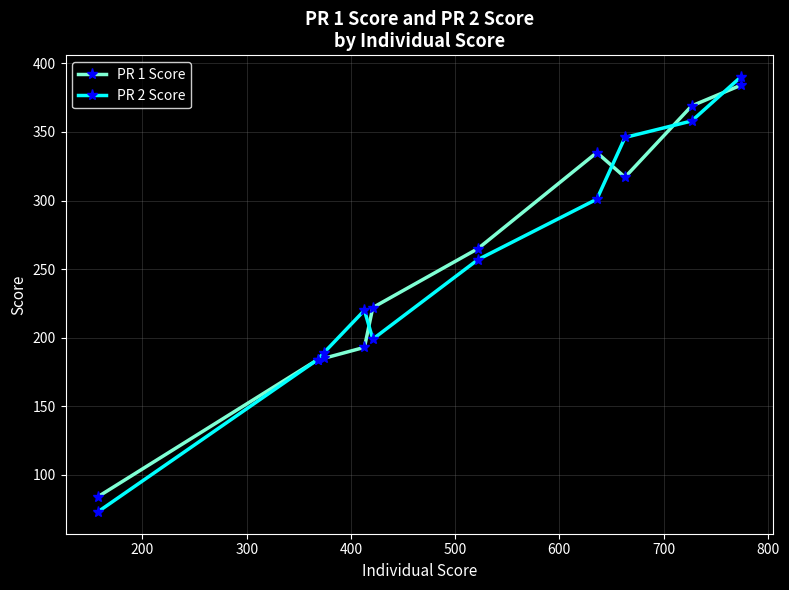

What is the difference between the maximum and second lowest values in the PR 2 Score series?

206